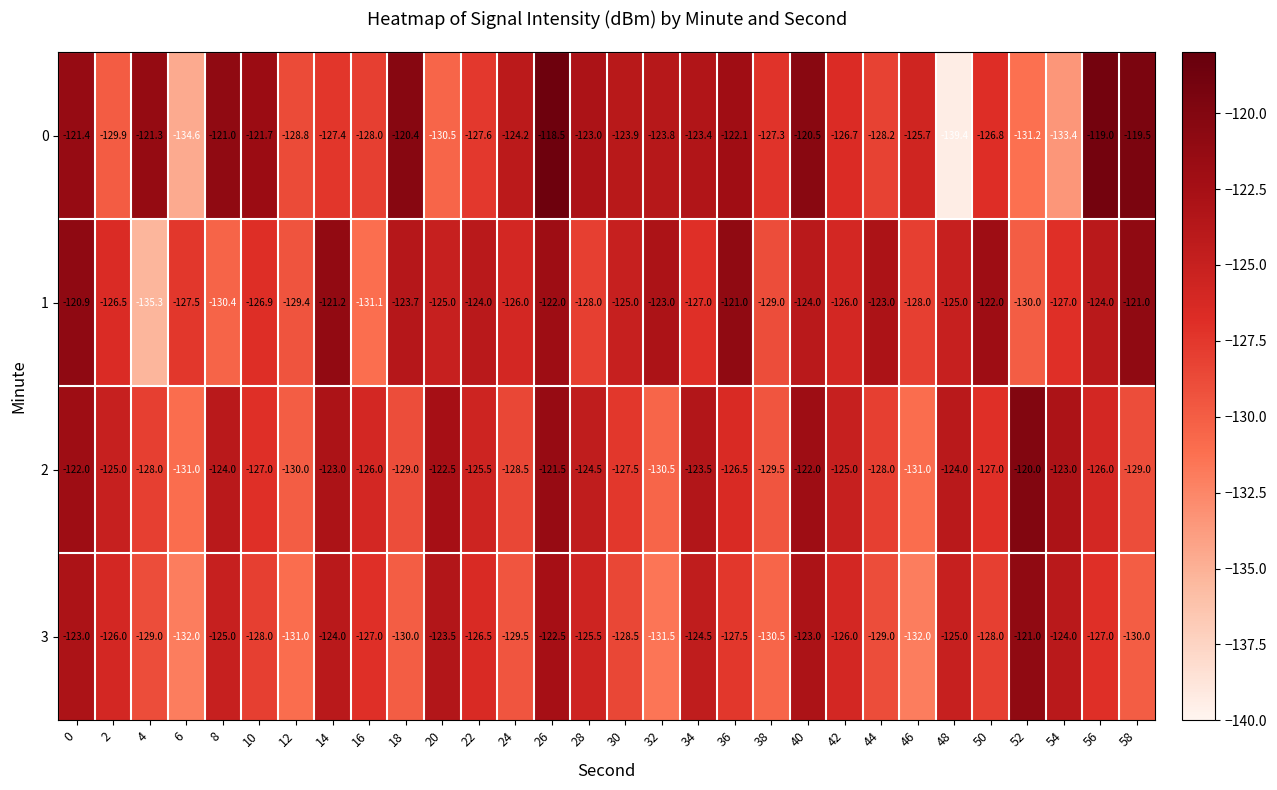

Rank the series by their maximum value, from highest to lowest.

0, 2, 1, 3